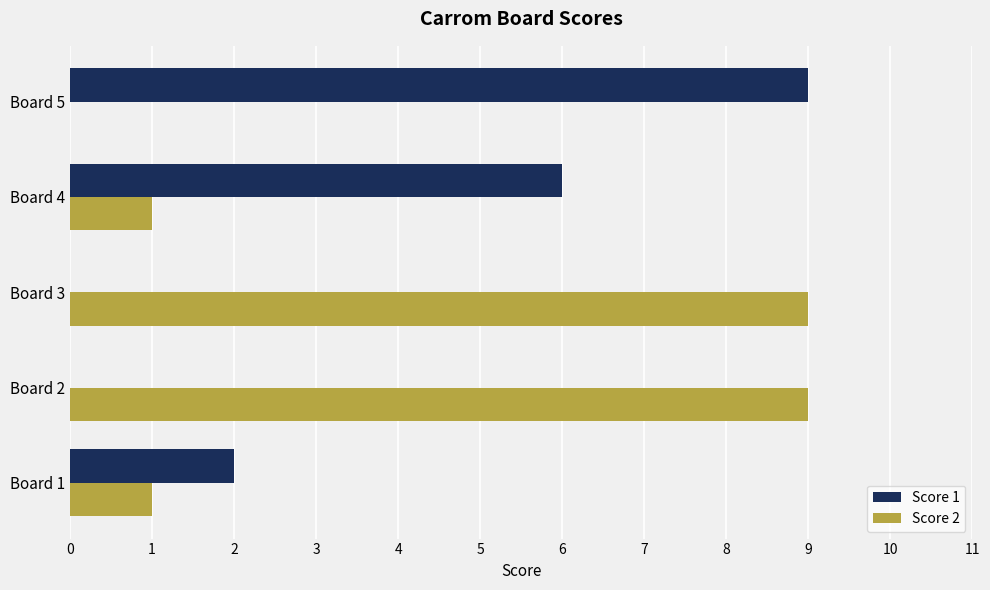

The value of Score 2 at Board 2 is 9. True or false?

True